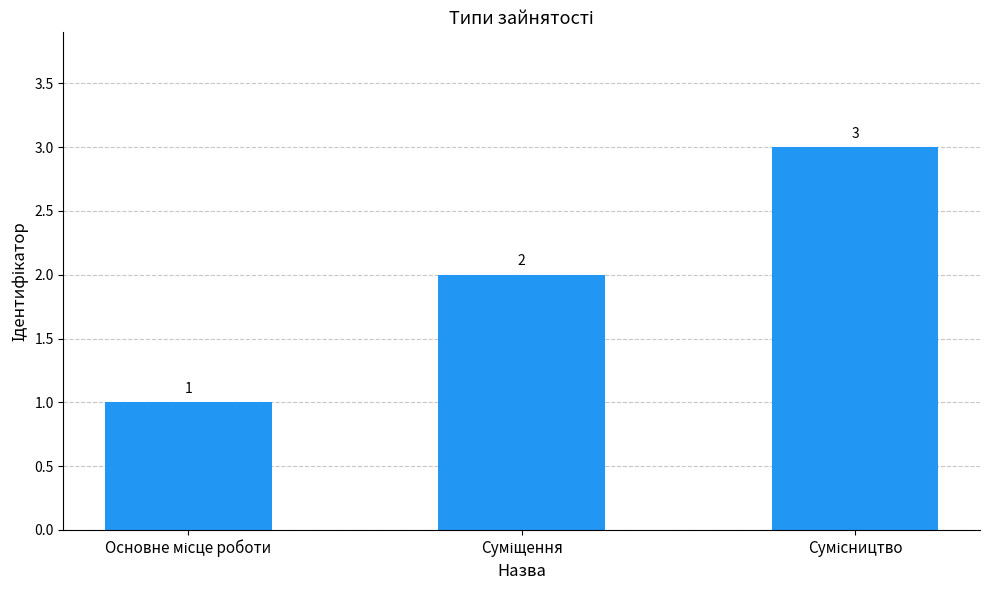

Reading left to right, list all the values displayed in this chart.

1	2	3